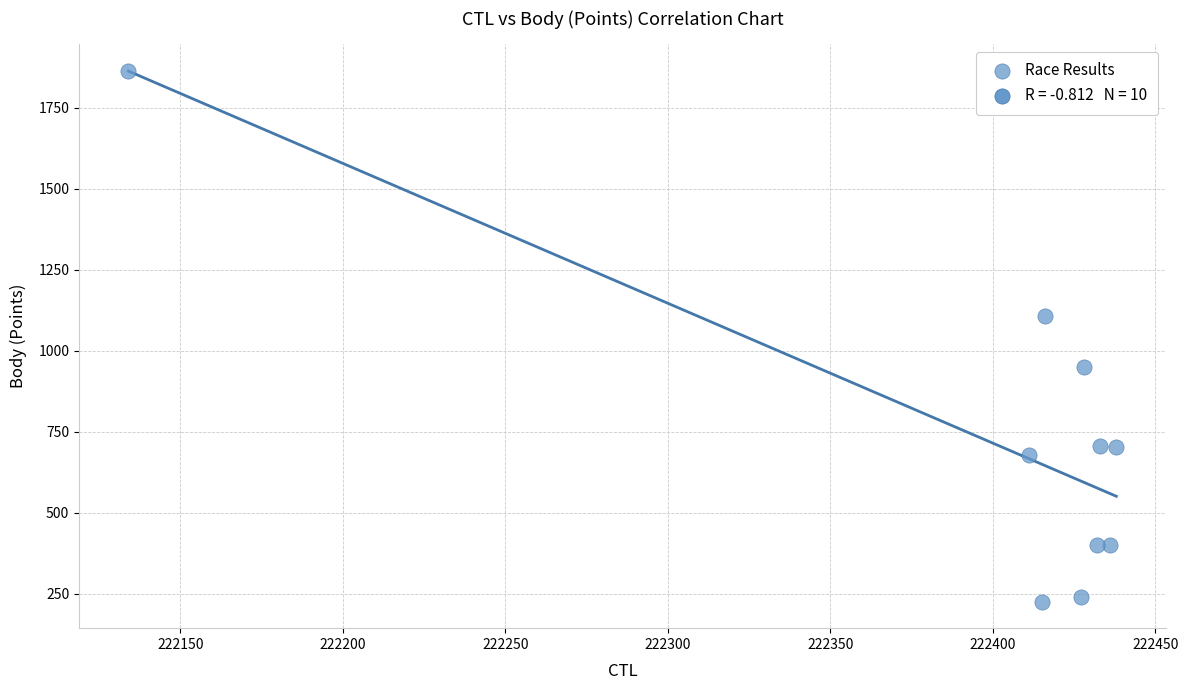

What Y value in the scatter plot is closest to 1045?

1108